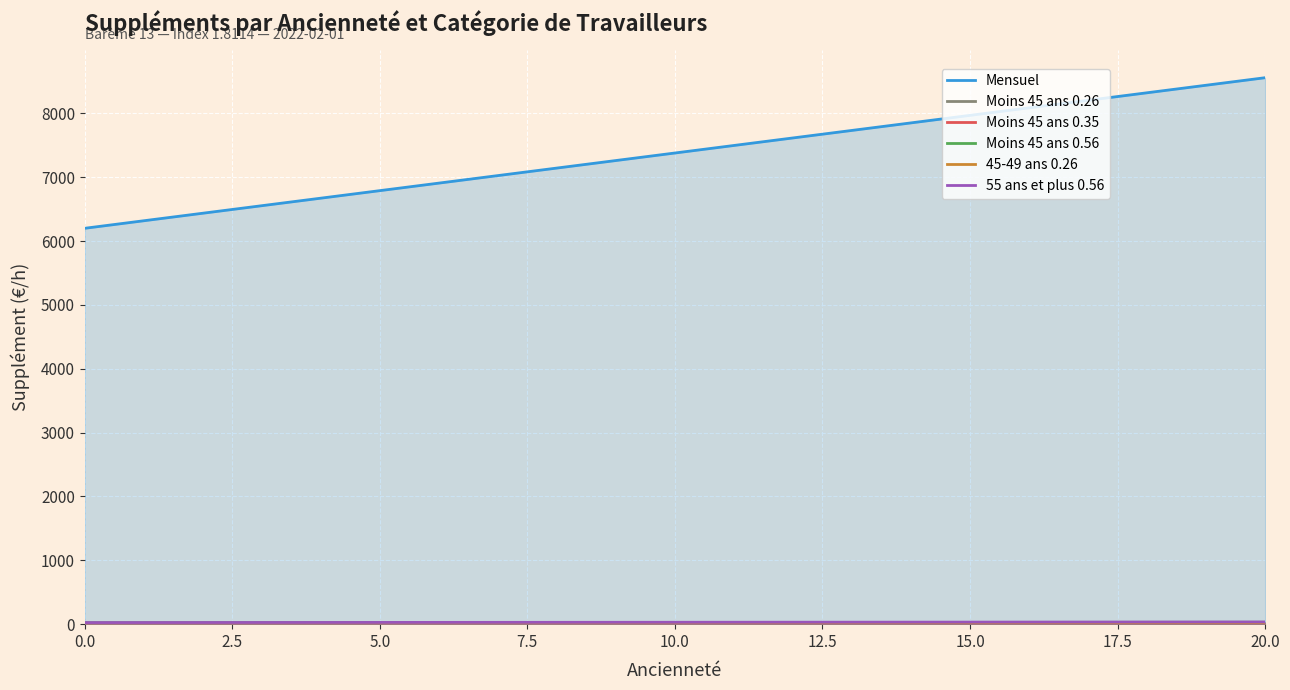

True or false: 55 ans et plus 0.56 has more than 2 interior local peaks.

False